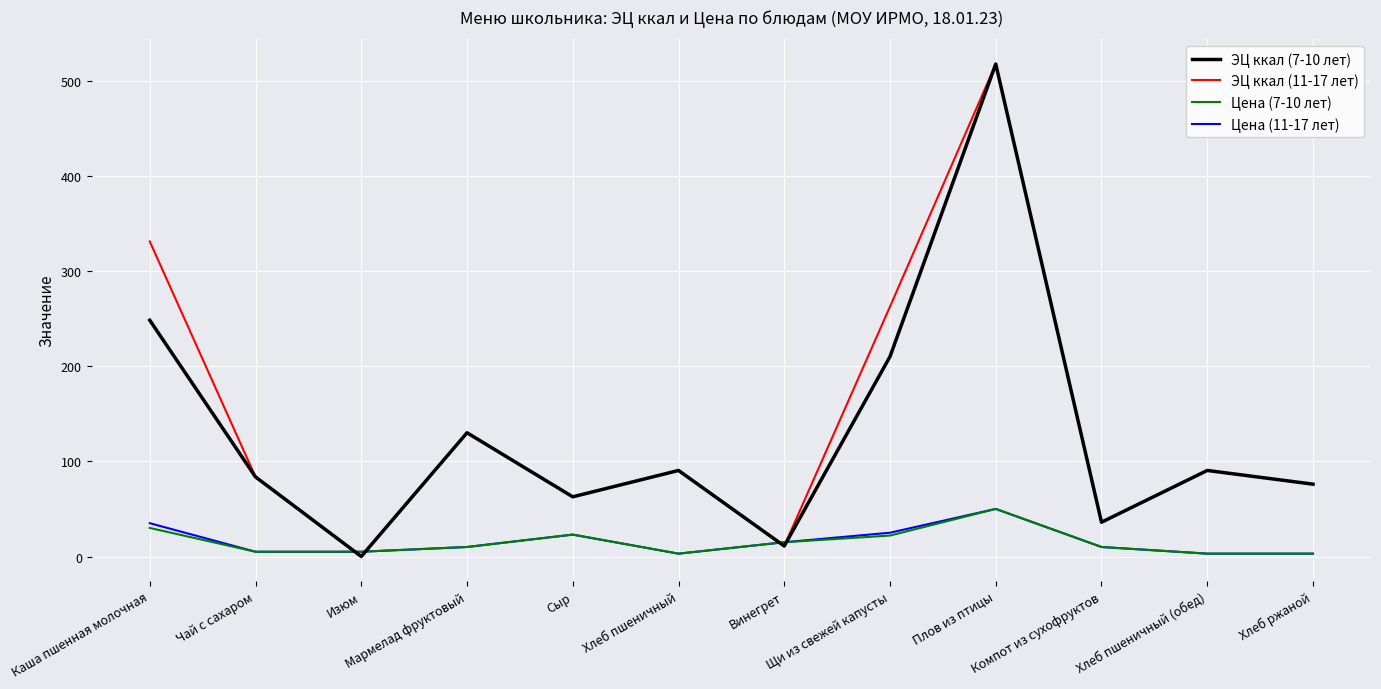

What is the maximum value shown in the chart?

517.4